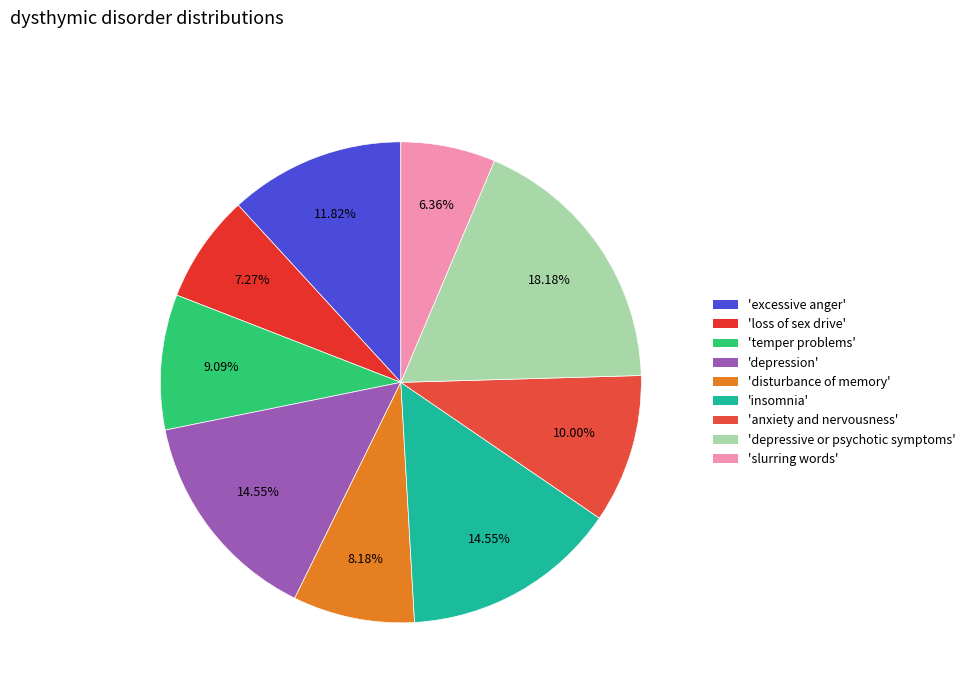

Is there any slice that represents more than half of the pie?

No